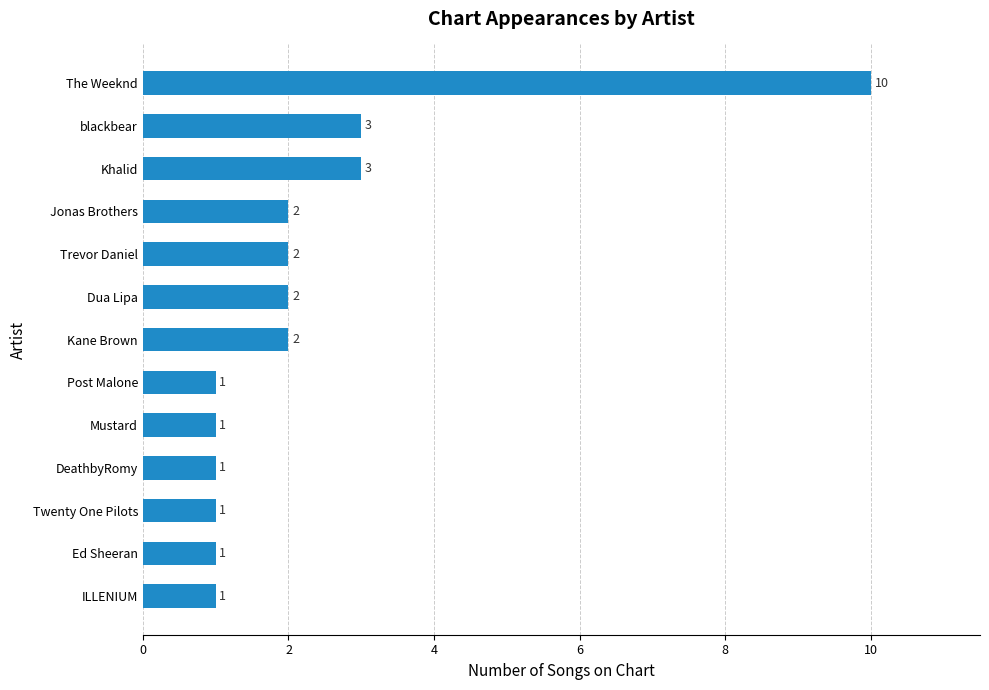

The value at Post Malone is 1. True or false?

True